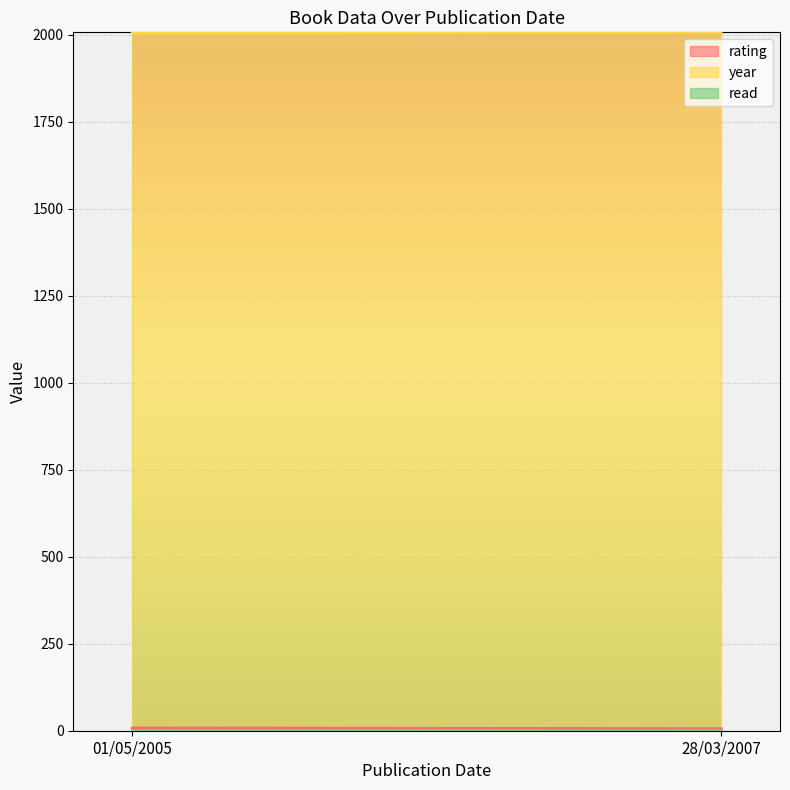

Count the year values in the range 2005 to 2007.

2